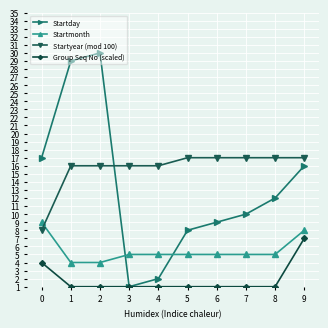

List the series in order of their overall mean, lowest first.

Group Seq No (scaled), Startmonth, Startday, Startyear (mod 100)